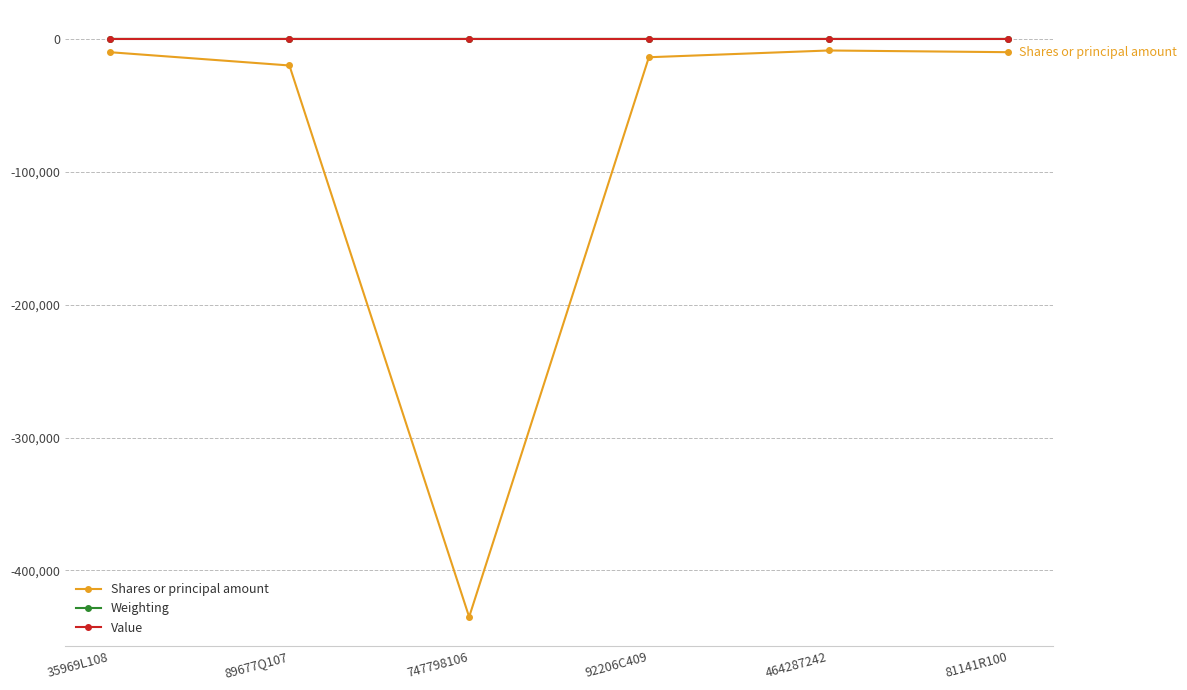

The value of Shares or principal amount at 81141R100 is -10000.0. True or false?

True